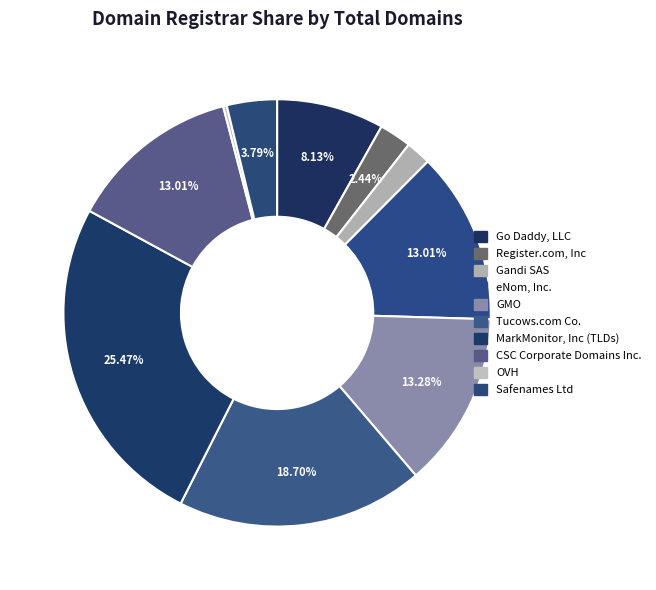

Which has a higher value, Gandi SAS or Register.com, Inc?

Register.com, Inc